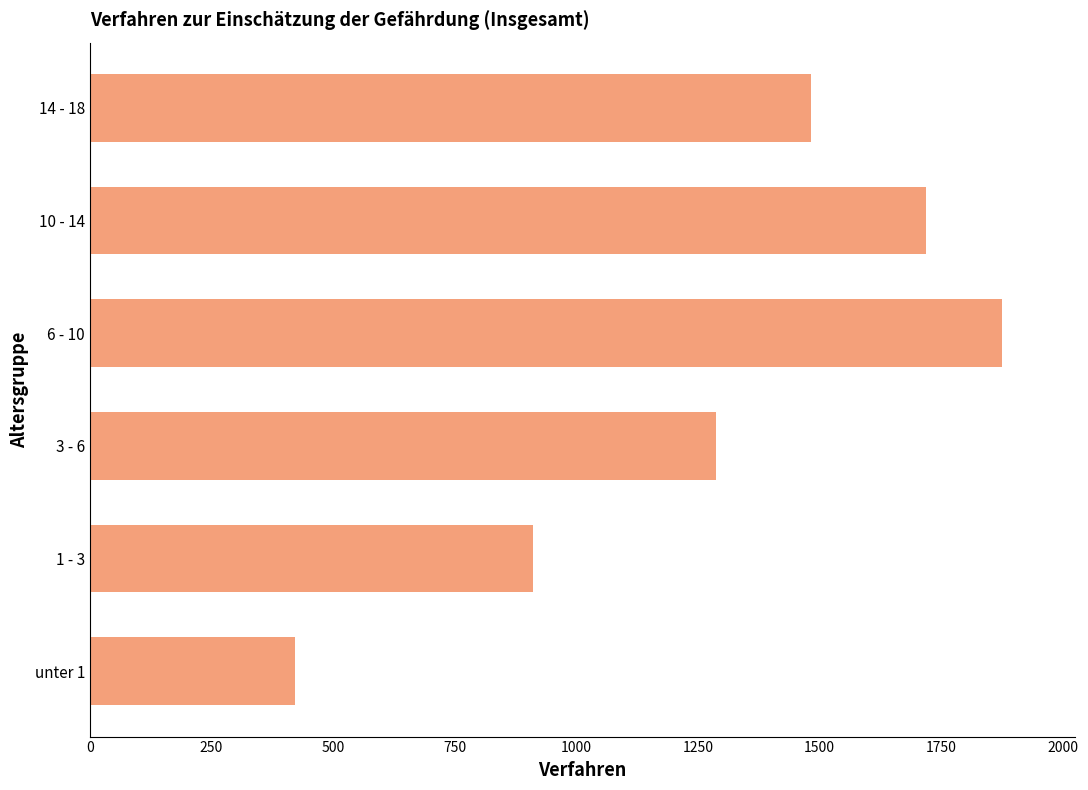

Rank the categories by value from highest to lowest.

6 - 10, 10 - 14, 14 - 18, 3 - 6, 1 - 3, unter 1